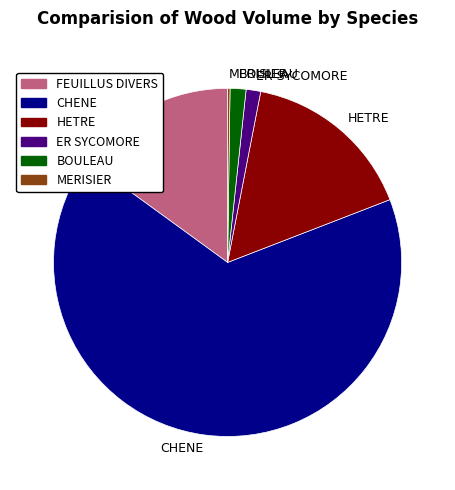

Do BOULEAU and CHENE together represent more than half of the pie?

Yes